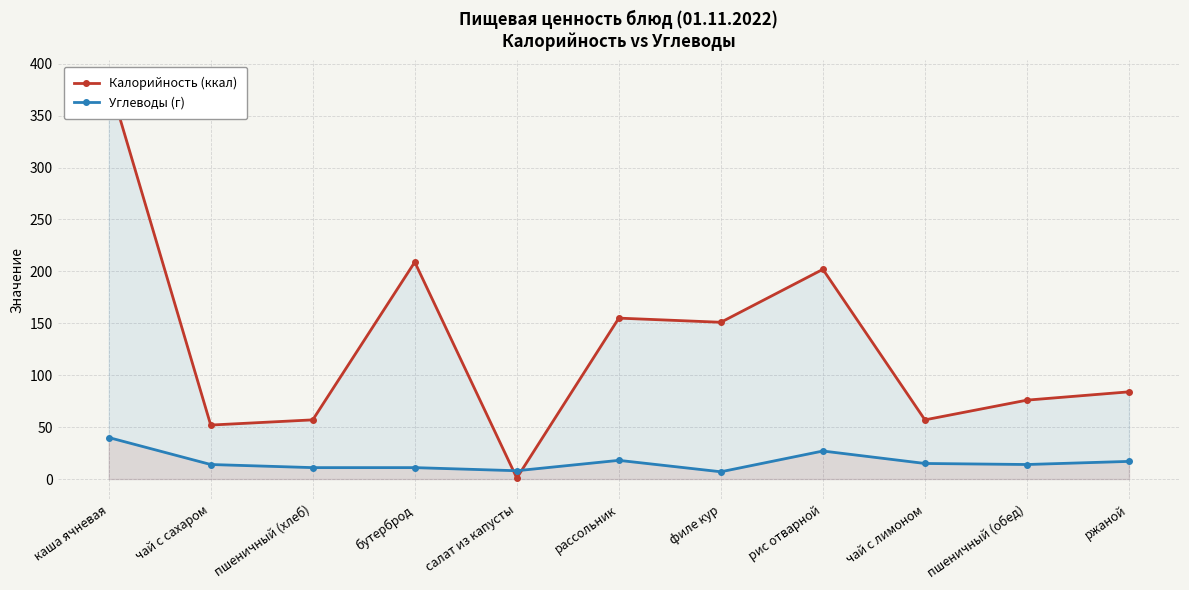

True or false: Углеводы (г) and Калорийность (ккал) intersect in this chart.

True